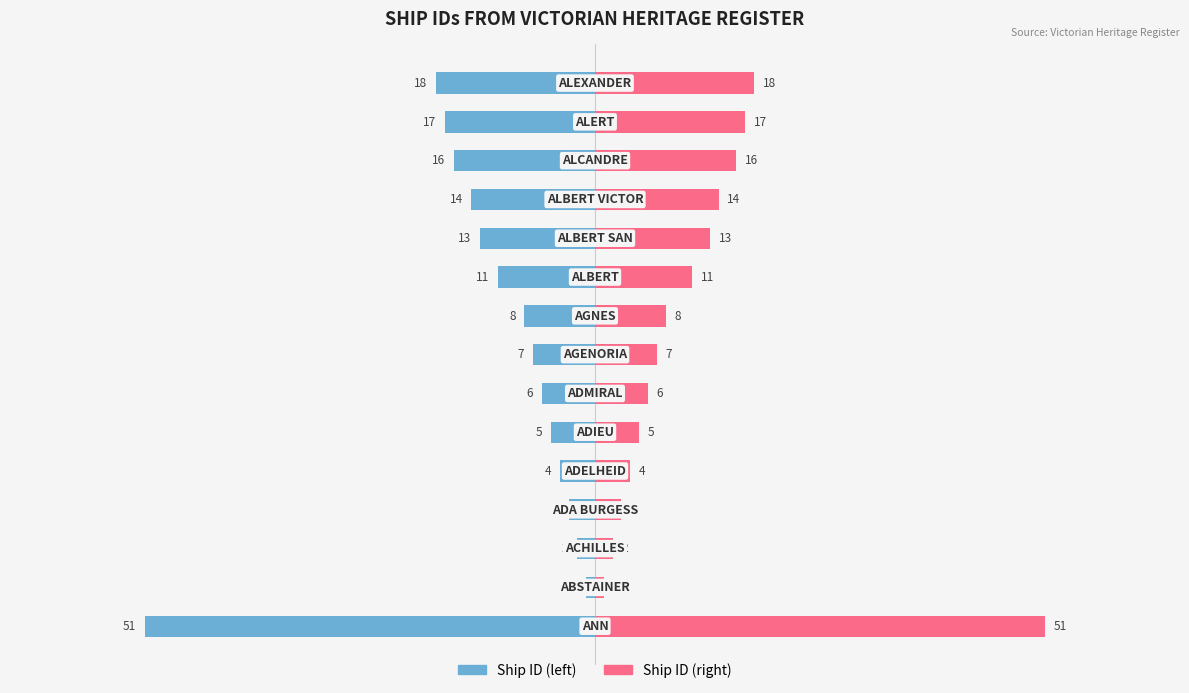

What are all the series names shown in the legend?

Ship ID (left), Ship ID (right)